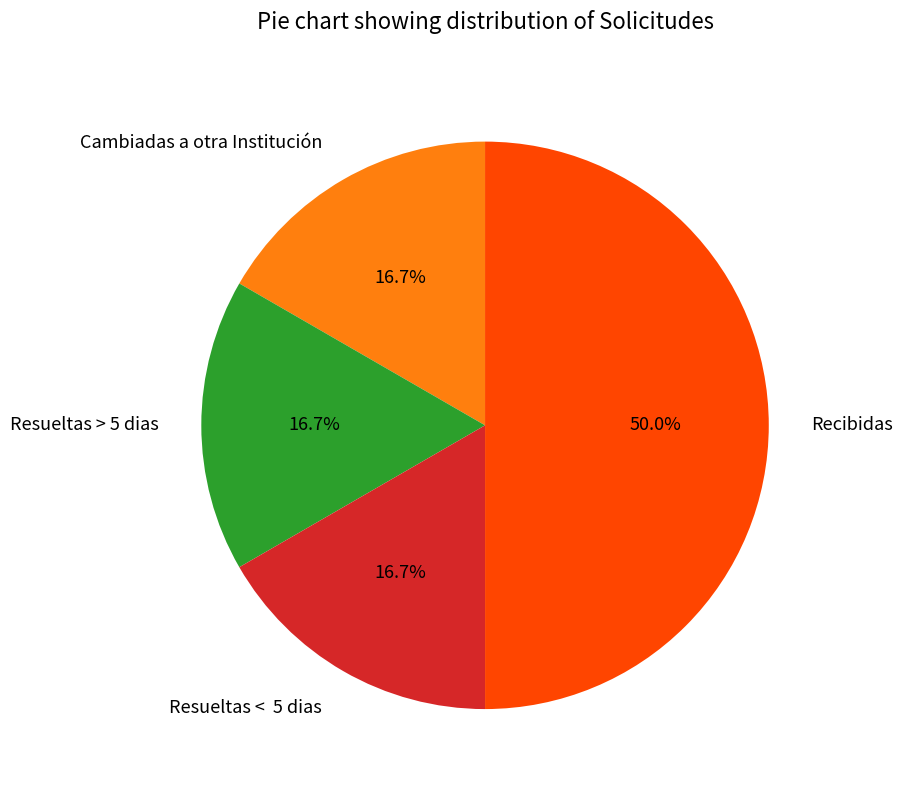

How much of the chart is everything except Resueltas > 5 dias?

83.3%